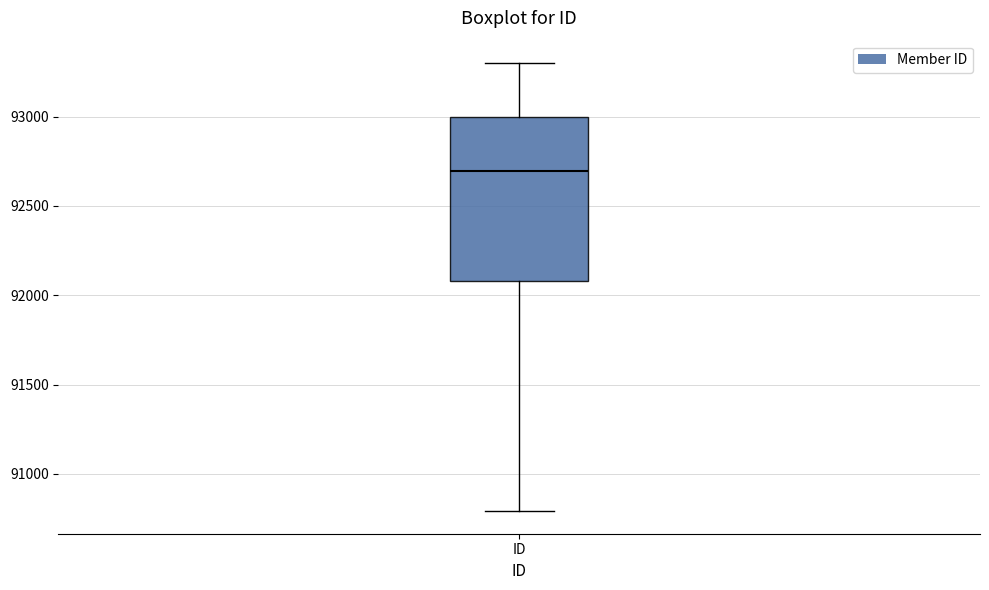

Transcribe this box plot: give where the median line is, the range the box spans, and where the two whiskers end, as read against the y-axis. The values are not printed on the chart, so give them approximately, as read against the axis.

median 92700, box 92100 to 93000, whiskers 90800 to 93300